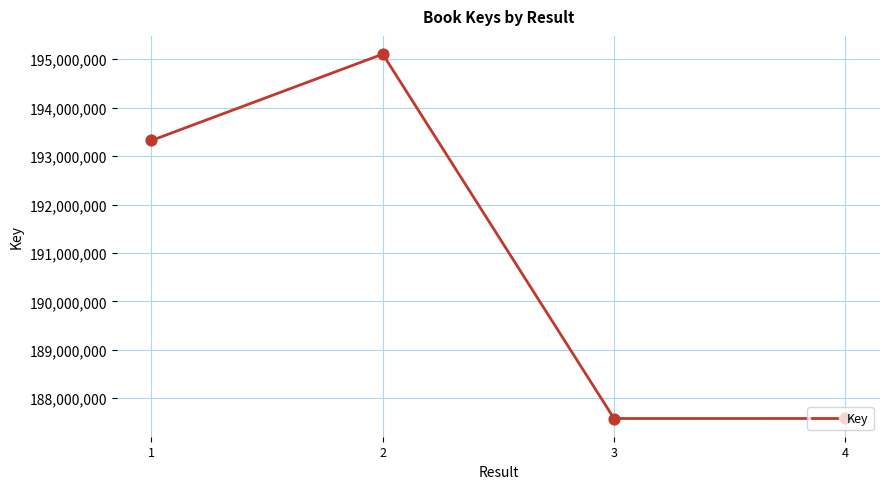

What is the change in value from 1 to 4?

-5741503